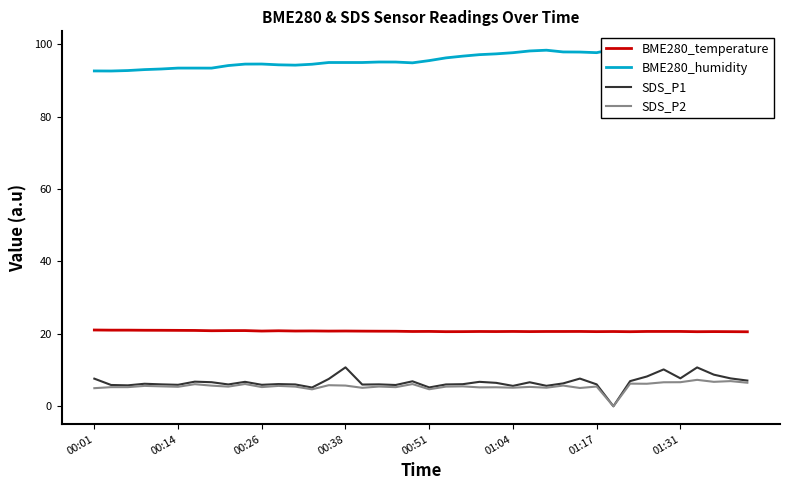

Is it true that BME280_humidity equals 33.2 at 00:01?

False